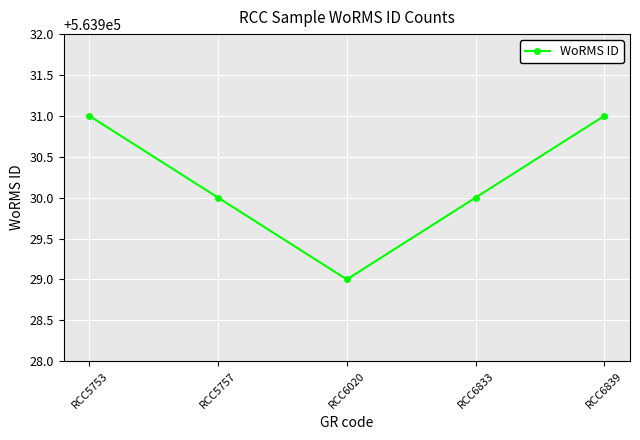

What is the sum of all values?

2819651